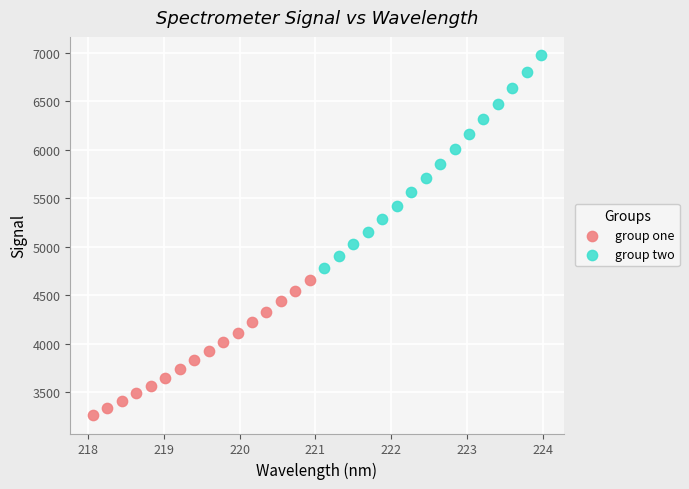

Which series contains the lowest Y value?

group one